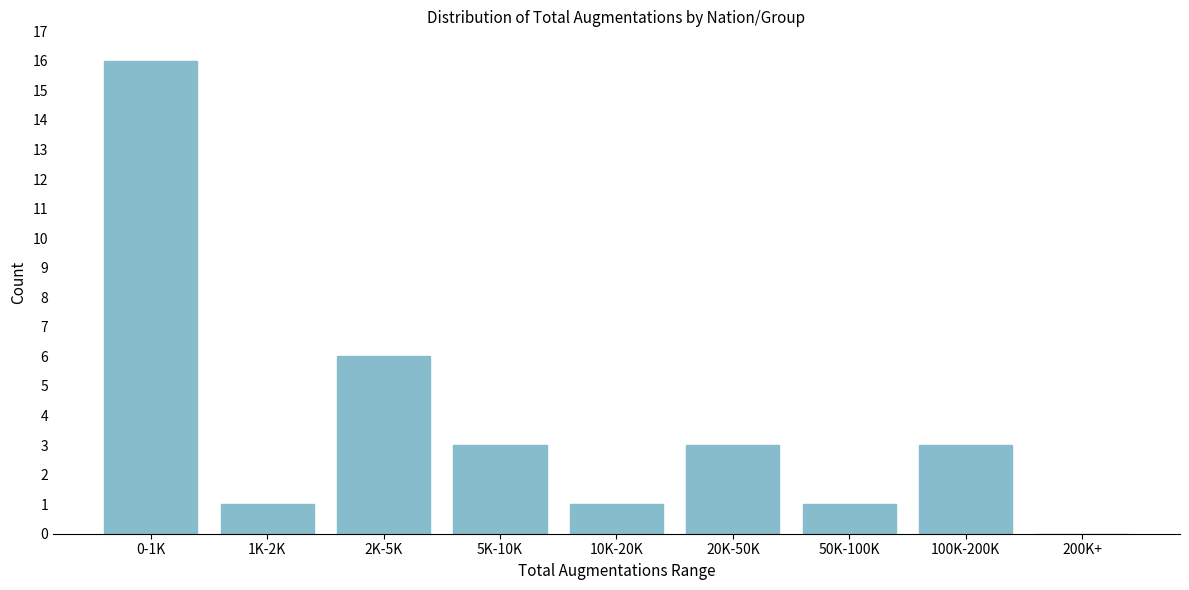

Reading right to left, transcribe all the data shown in this chart.

200K+=0	100K-200K=3	50K-100K=1	20K-50K=3	10K-20K=1	5K-10K=3	2K-5K=6	1K-2K=1	0-1K=16